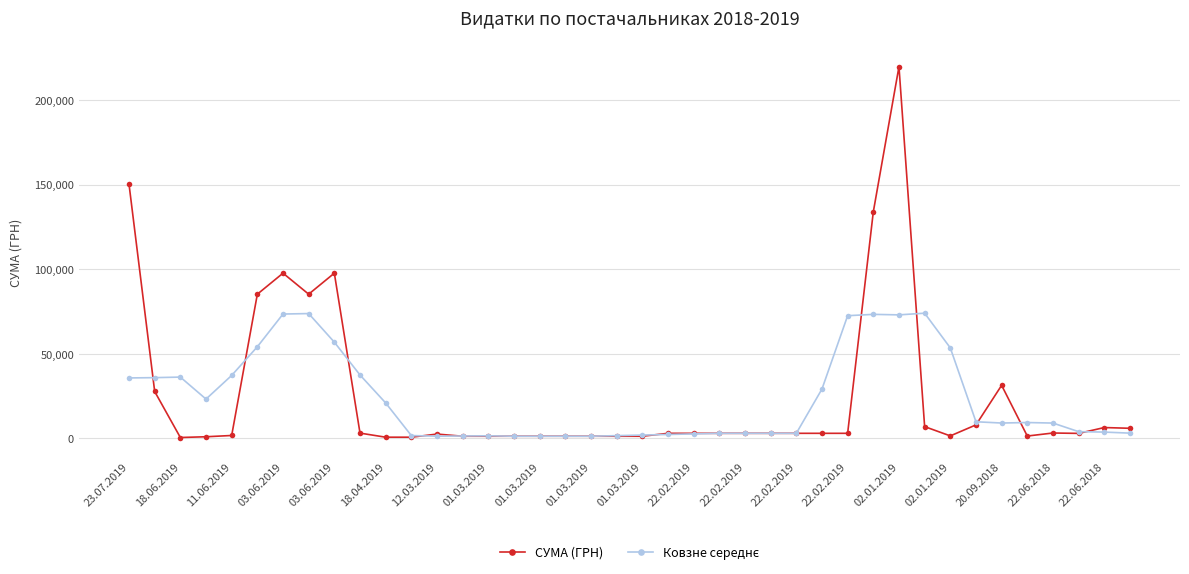

What is the maximum value shown in the chart?

219663.9